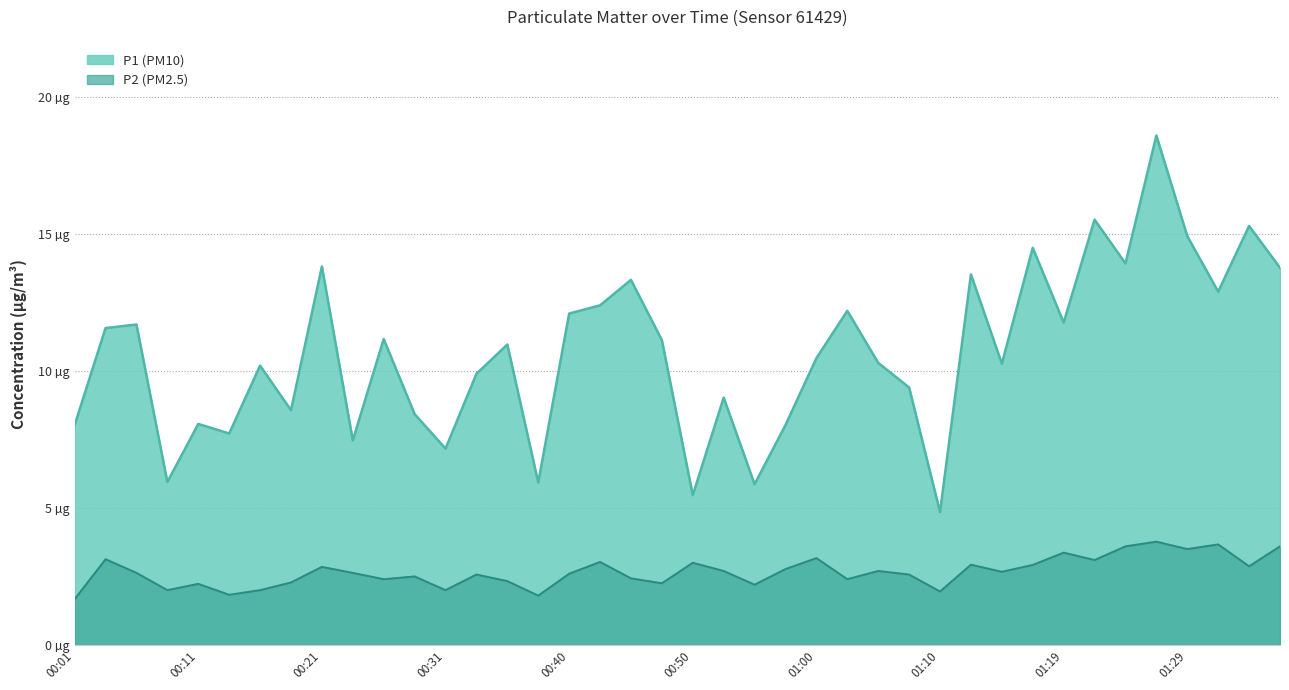

What is the difference between the second highest and minimum values in the P2 series?

2.0